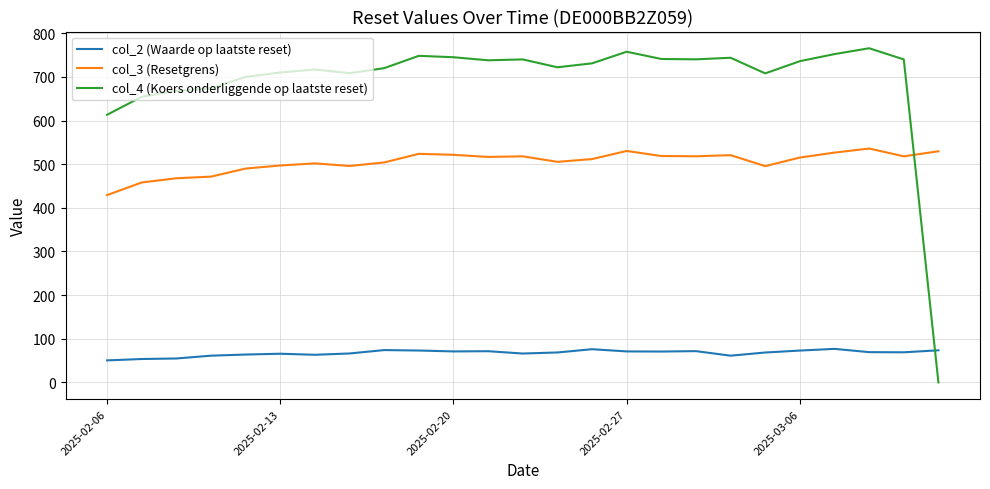

What is the difference between the maximum and minimum values in the col_3 (Resetgrens) series?

106.7